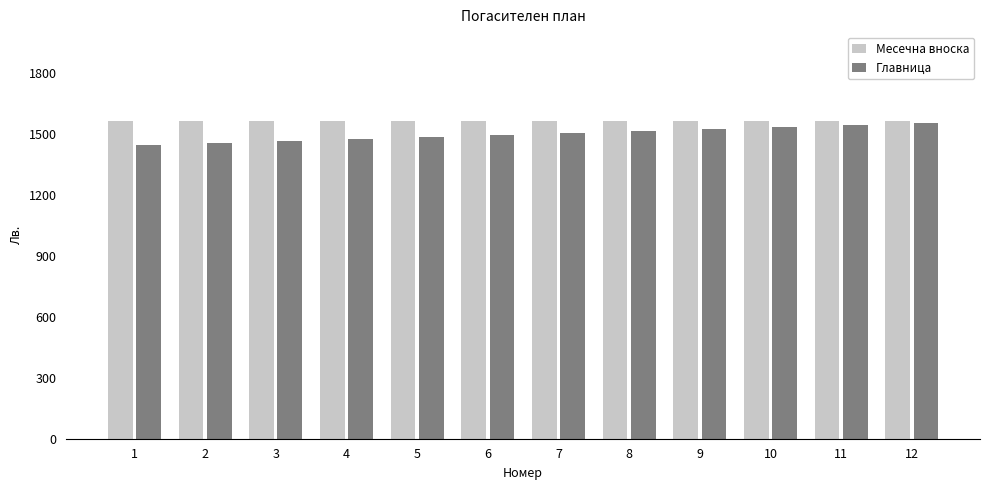

At 7, list the series in order from largest to smallest.

Месечна вноска, Главница